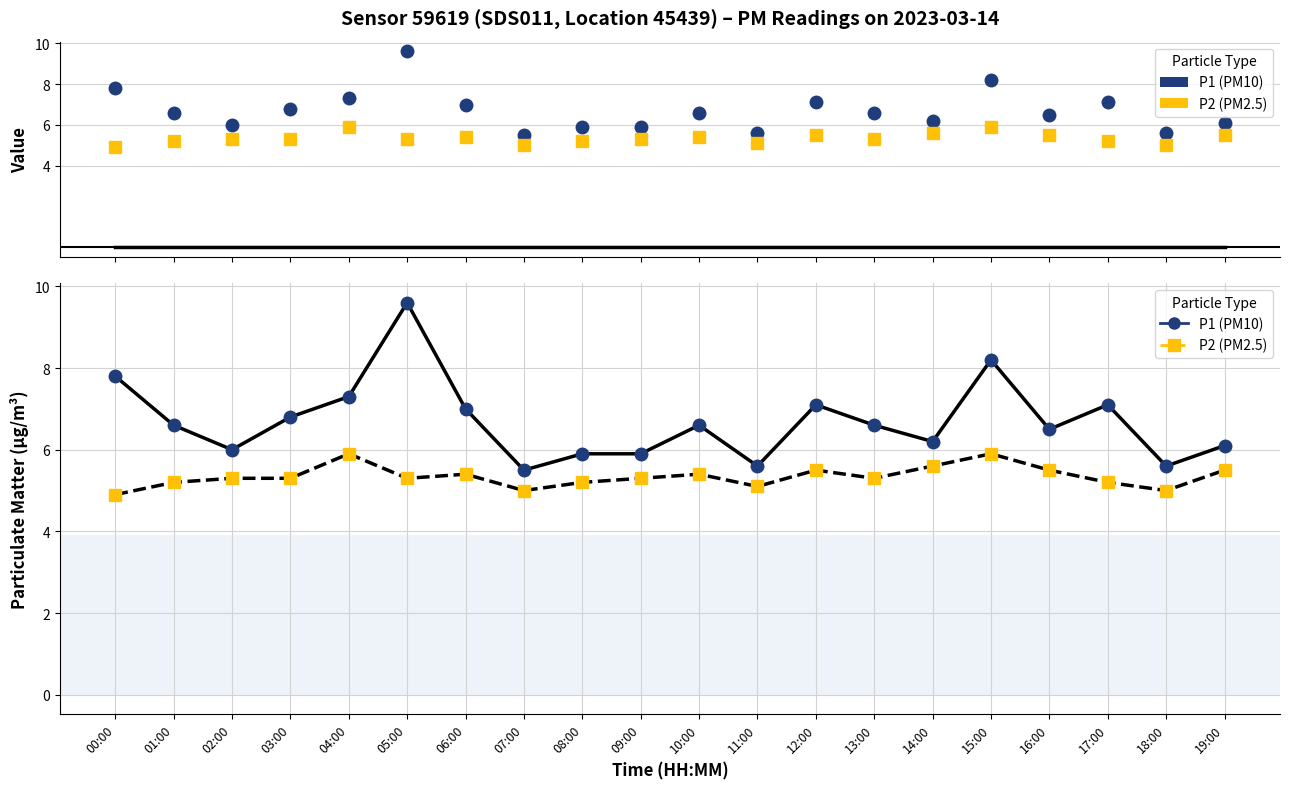

What is the difference between the maximum and minimum values in the P1 series?

4.1